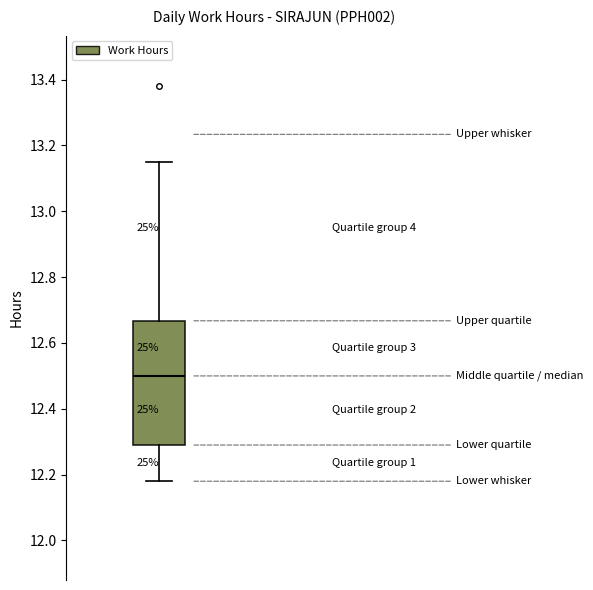

Transcribe this box plot: give where the median line is, the range the box spans, and where the two whiskers end, as read against the y-axis. The values are not printed on the chart, so give them approximately, as read against the axis.

median 12.50, box 12.30 to 12.66, whiskers 12.18 to 13.16